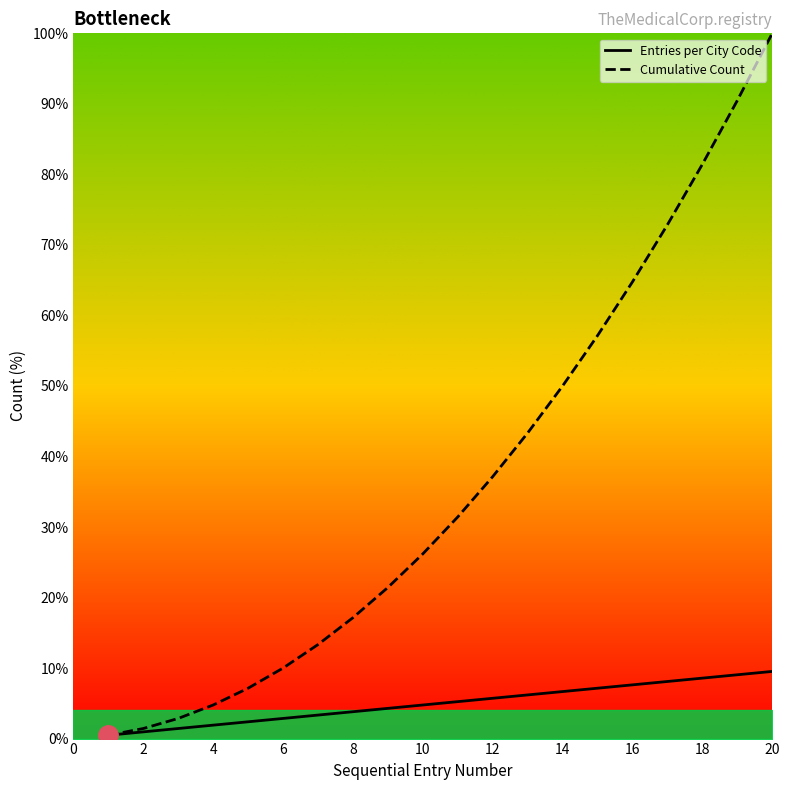

True or false: Cumulative Count has a value of 19.4 at 12.

False